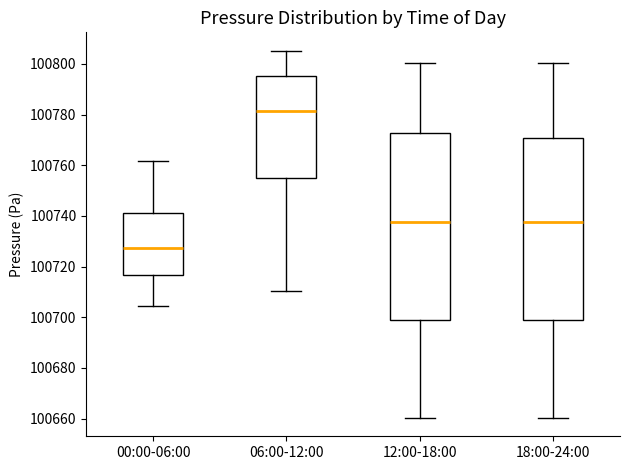

Where does the lower whisker of the box for 12:00-18:00 end on the y-axis? The values are not printed on the chart, so give them approximately, as read against the axis.

100660